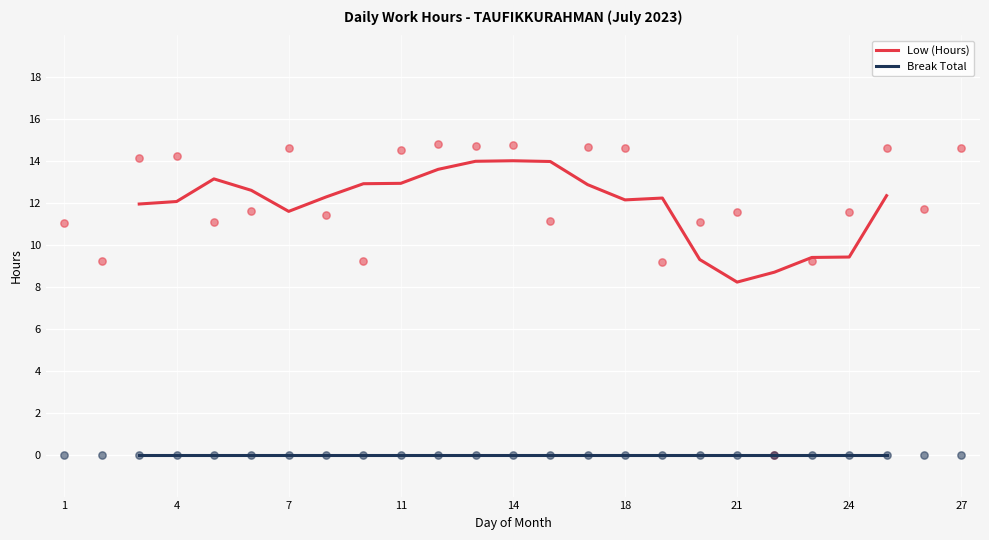

At which label does Low (Hours) reach its minimum?

21